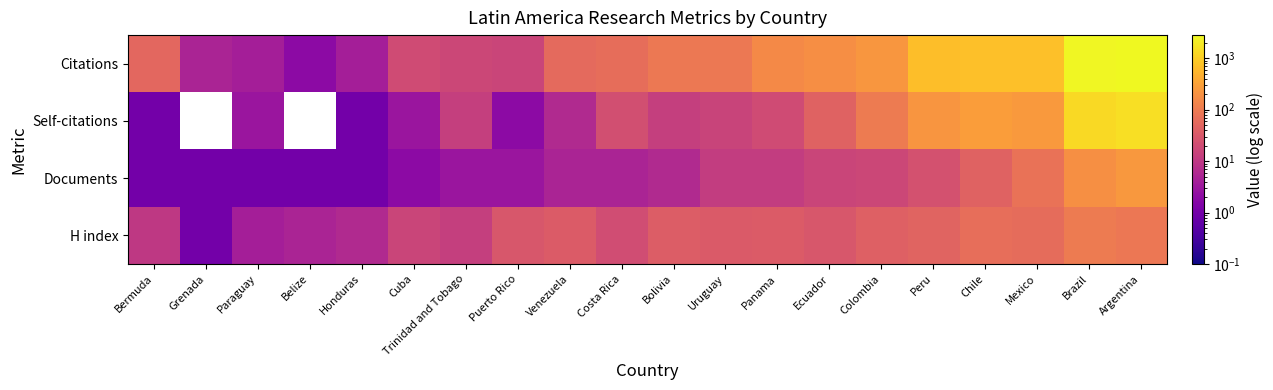

Rank the series by their maximum value, from lowest to highest.

H index, Documents, Self-citations, Citations